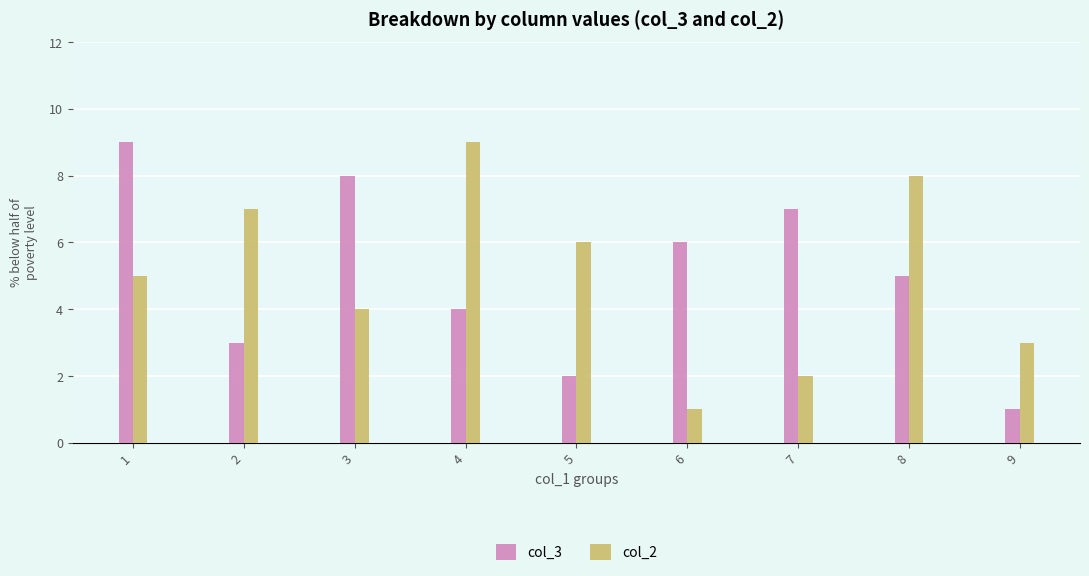

Is it true that col_2 equals 2 at 9?

False